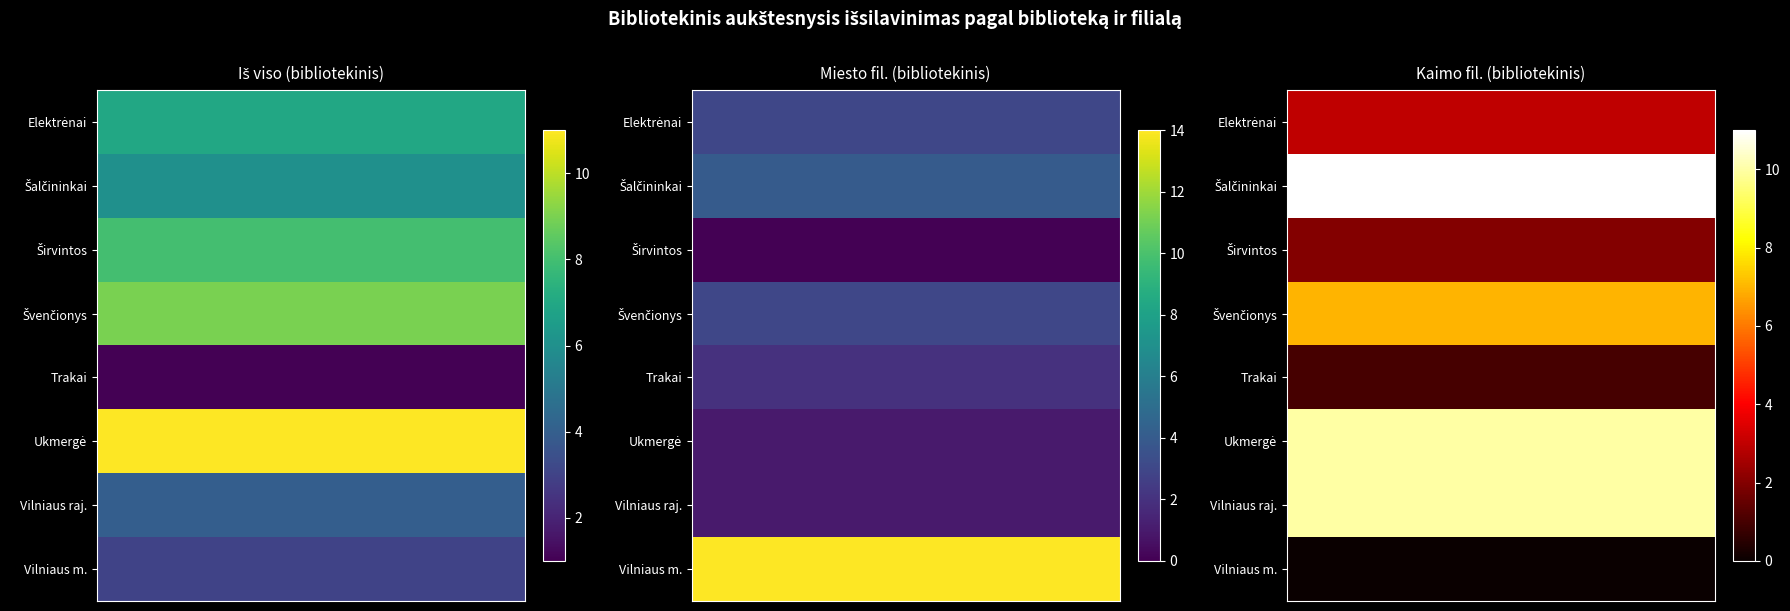

At how many categories does at least one series exceed 10?

3